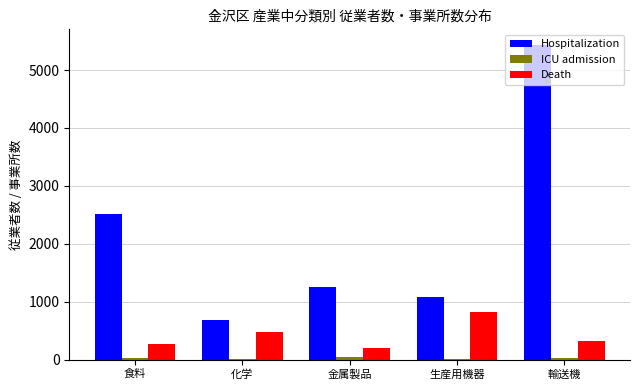

True or false: Hospitalization has a value of 2506 at 食料.

True